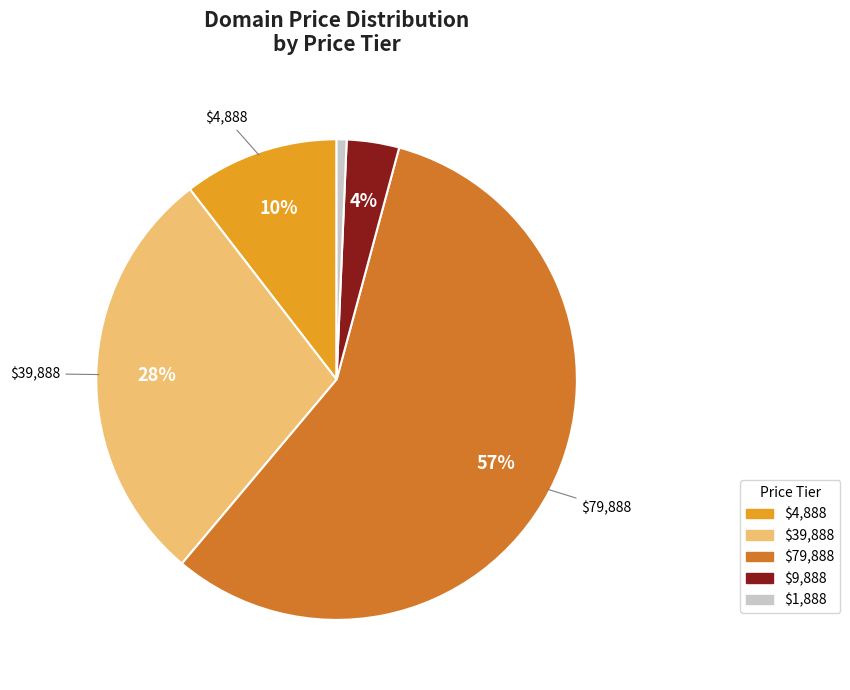

Does any single category account for the majority?

Yes